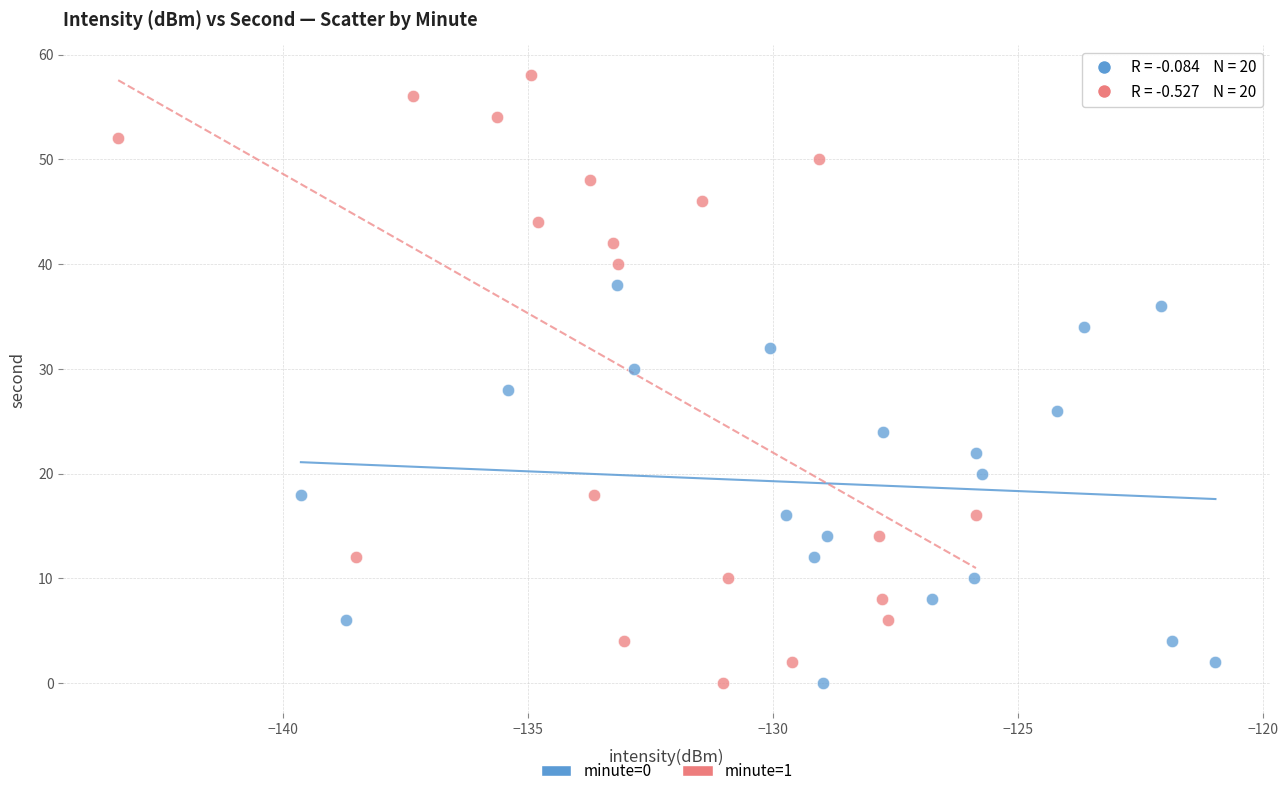

Which series has the largest Y range (max minus min)?

minute=1